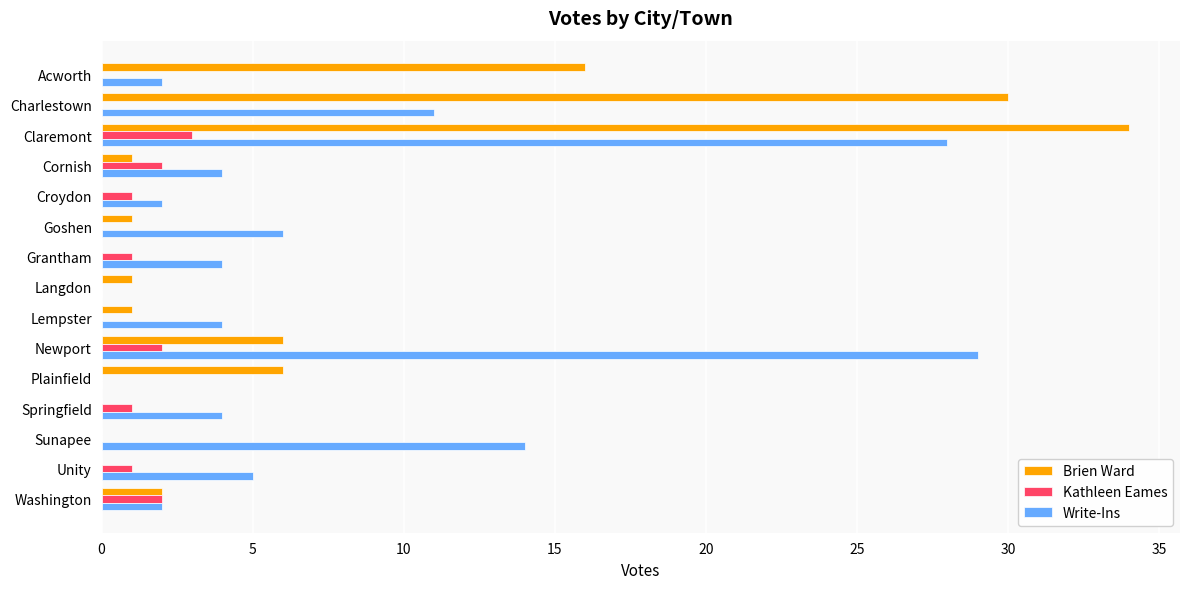

Which category has the highest value across all series?

Claremont